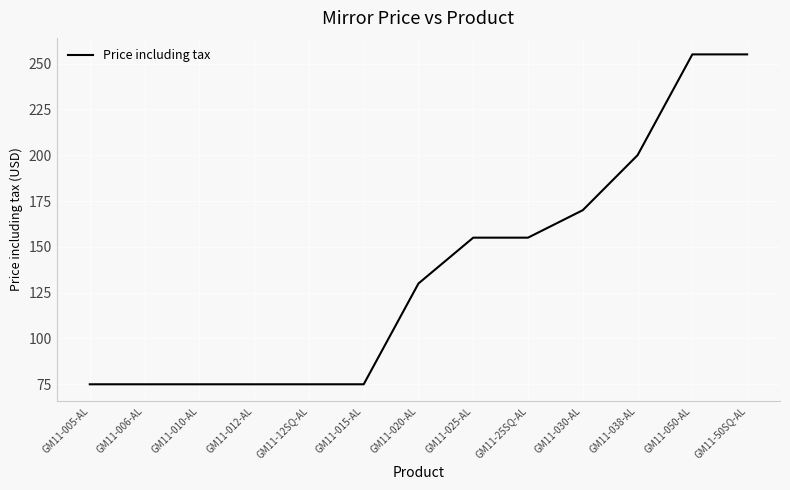

Reading left to right, list all the values displayed in this chart.

GM11-005-AL=75	GM11-006-AL=75	GM11-010-AL=75	GM11-012-AL=75	GM11-12SQ-AL=75	GM11-015-AL=75	GM11-020-AL=130	GM11-025-AL=155	GM11-25SQ-AL=155	GM11-030-AL=170	GM11-038-AL=200	GM11-050-AL=255	GM11-50SQ-AL=255